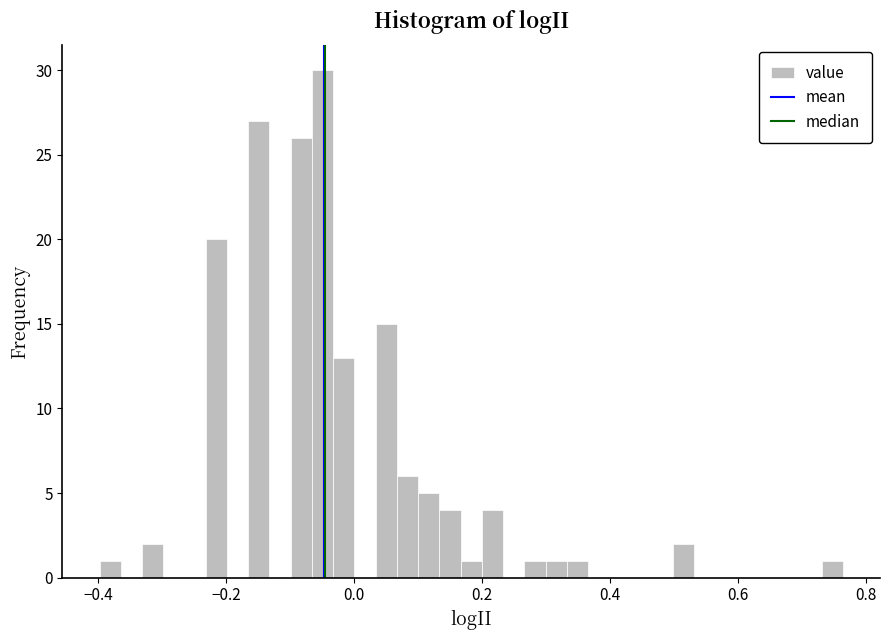

Read against the x-axis, roughly where is the centre of the tallest bar?

-0.04